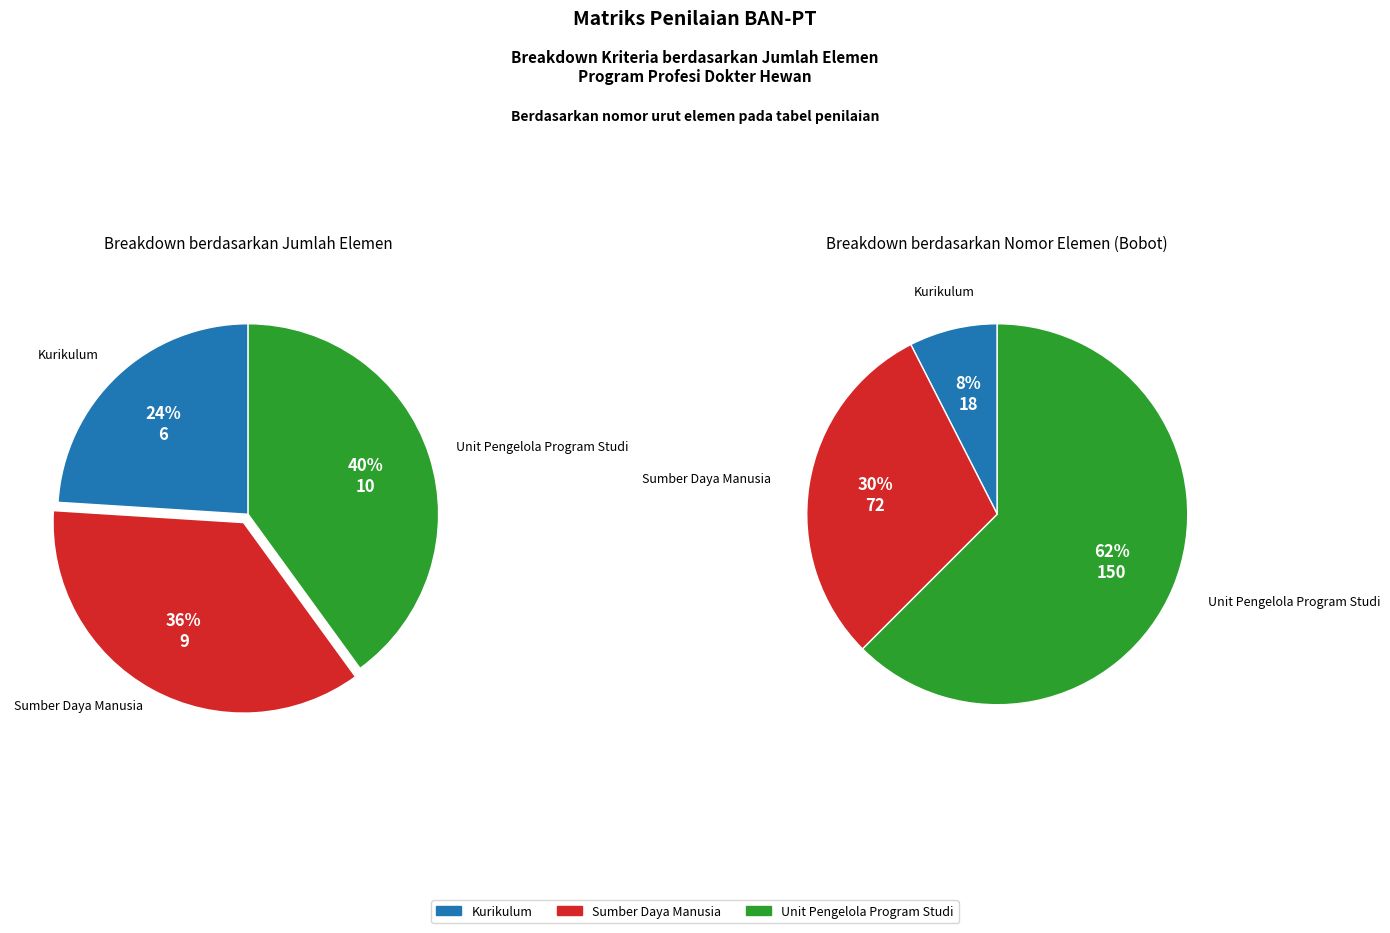

What percentage do Kurikulum and Unit Pengelola Program Studi together represent?

64.0%